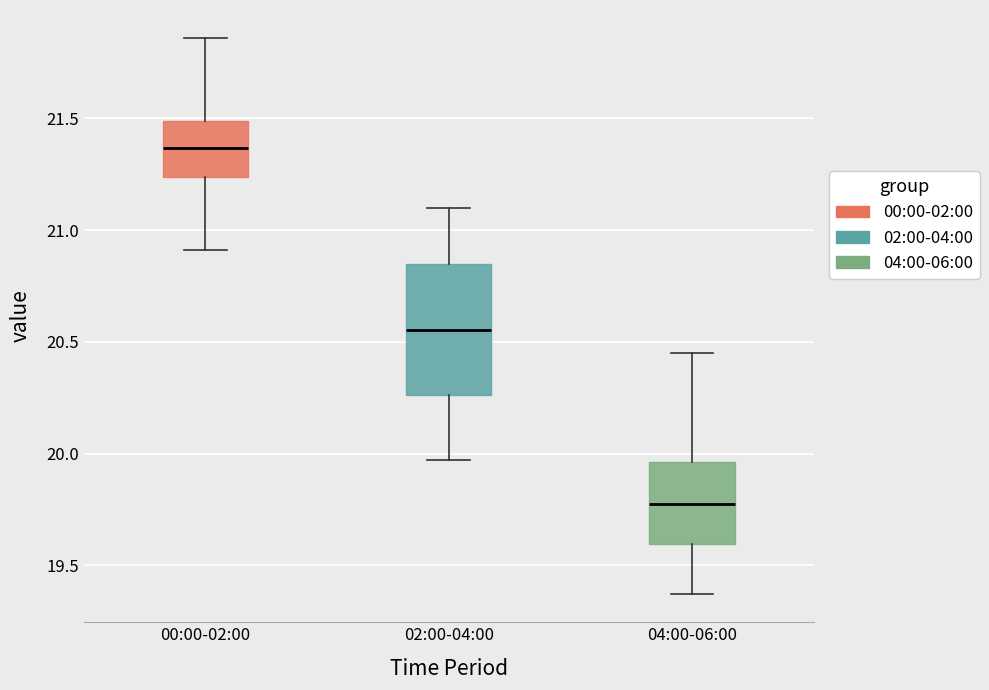

Reading left to right, read every box against the y-axis: the position of its median line, the range the box covers, and the ends of its whiskers. The values are not printed on the chart, so give them approximately, as read against the axis.

00:00-02:00: median 21.35, box 21.25 to 21.50, whiskers 20.90 to 21.85
02:00-04:00: median 20.55, box 20.25 to 20.85, whiskers 19.95 to 21.10
04:00-06:00: median 19.80, box 19.60 to 19.95, whiskers 19.35 to 20.45